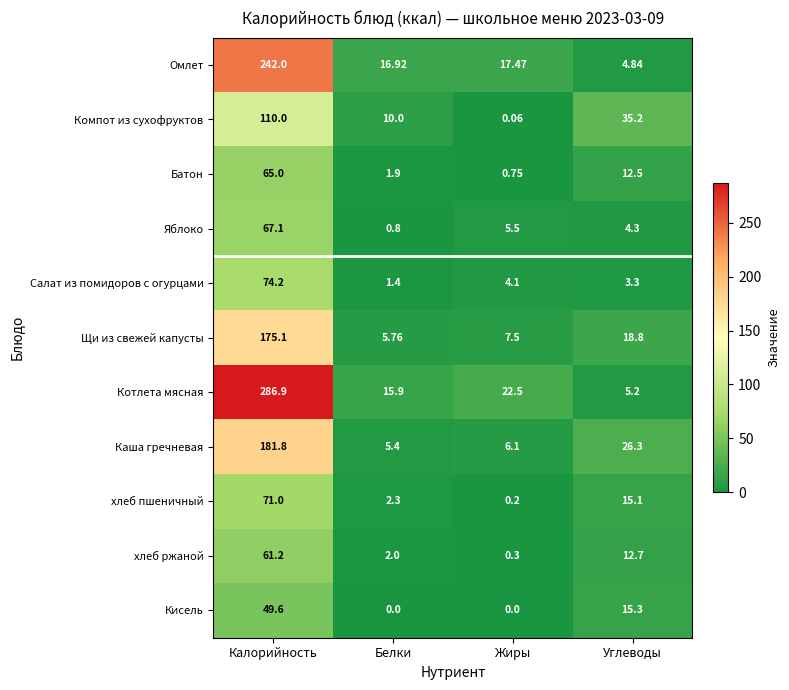

At which category does the chart reach its peak across all series?

Калорийность